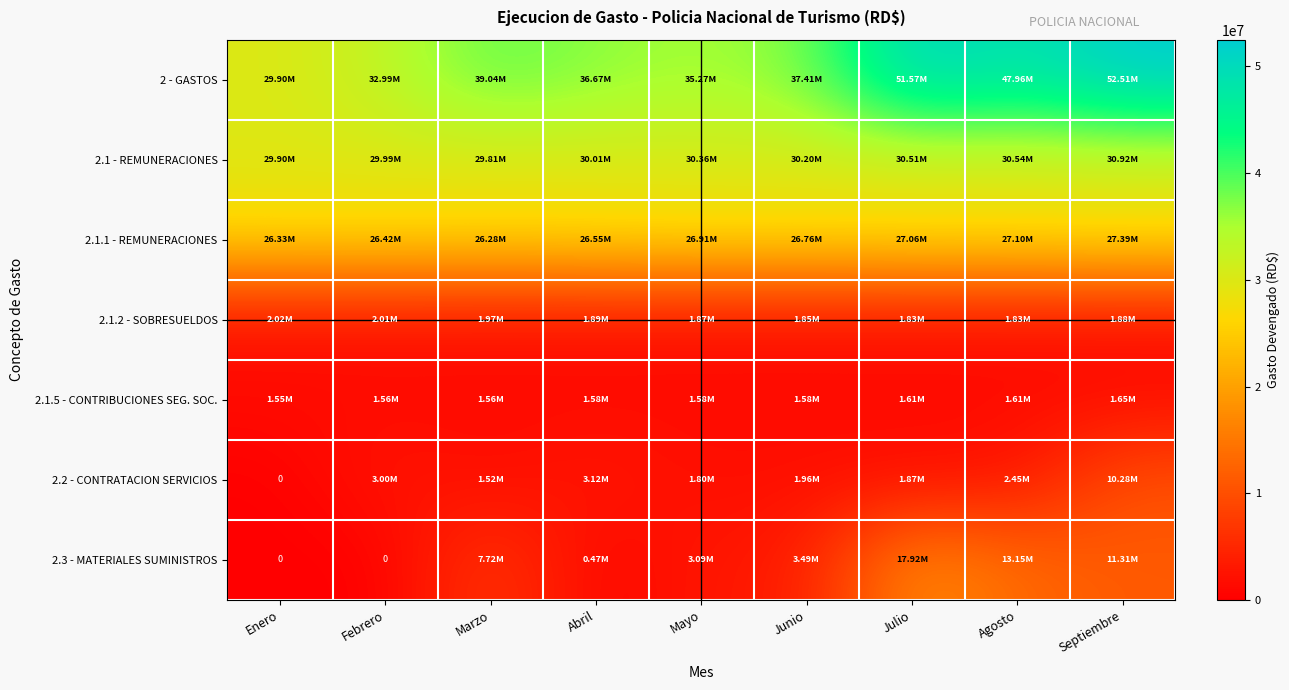

What is the average value of the 2 - GASTOS series?

40369074.4